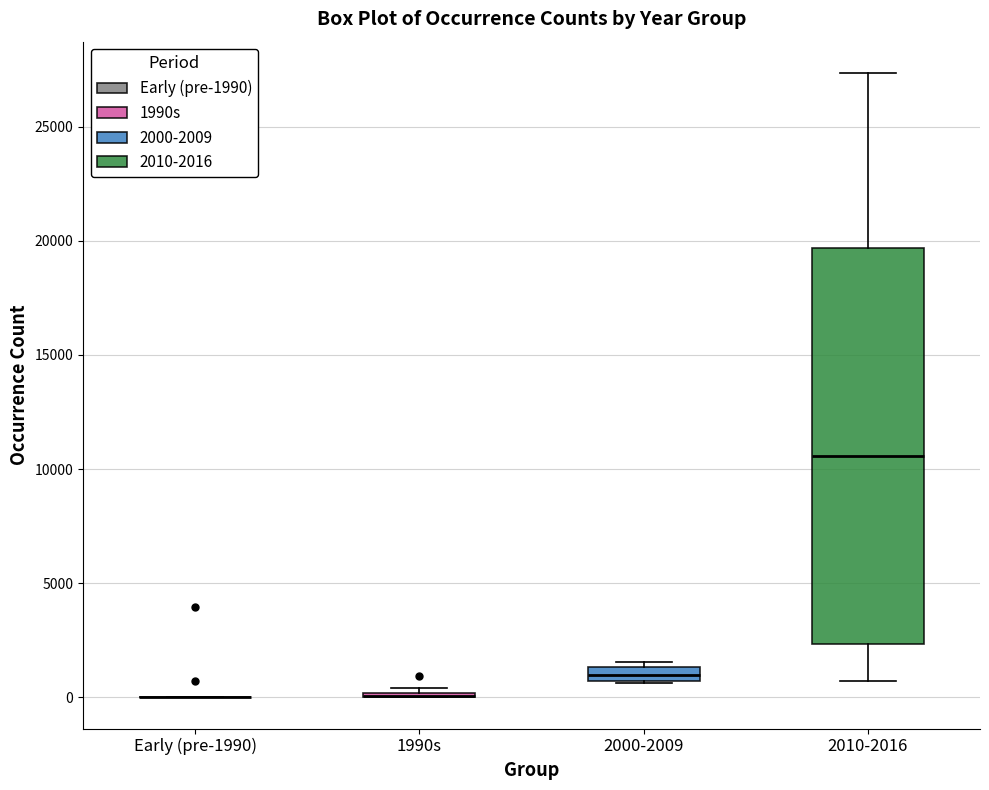

Which box is the tallest, from its lower edge to its upper edge?

2010-2016